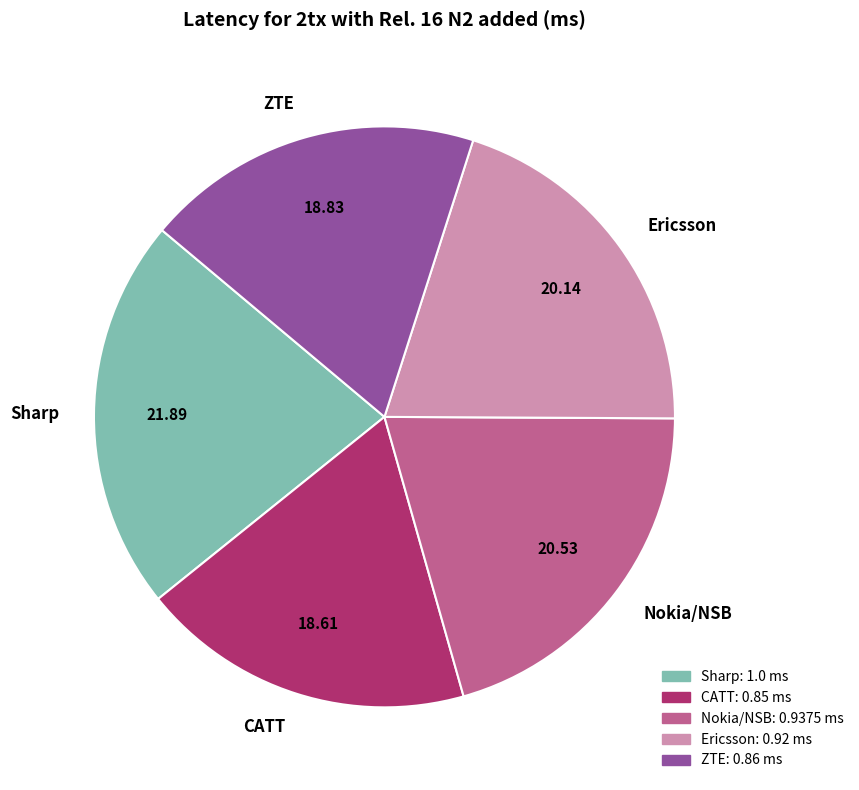

Do ZTE and Nokia/NSB together represent more than half of the pie?

No